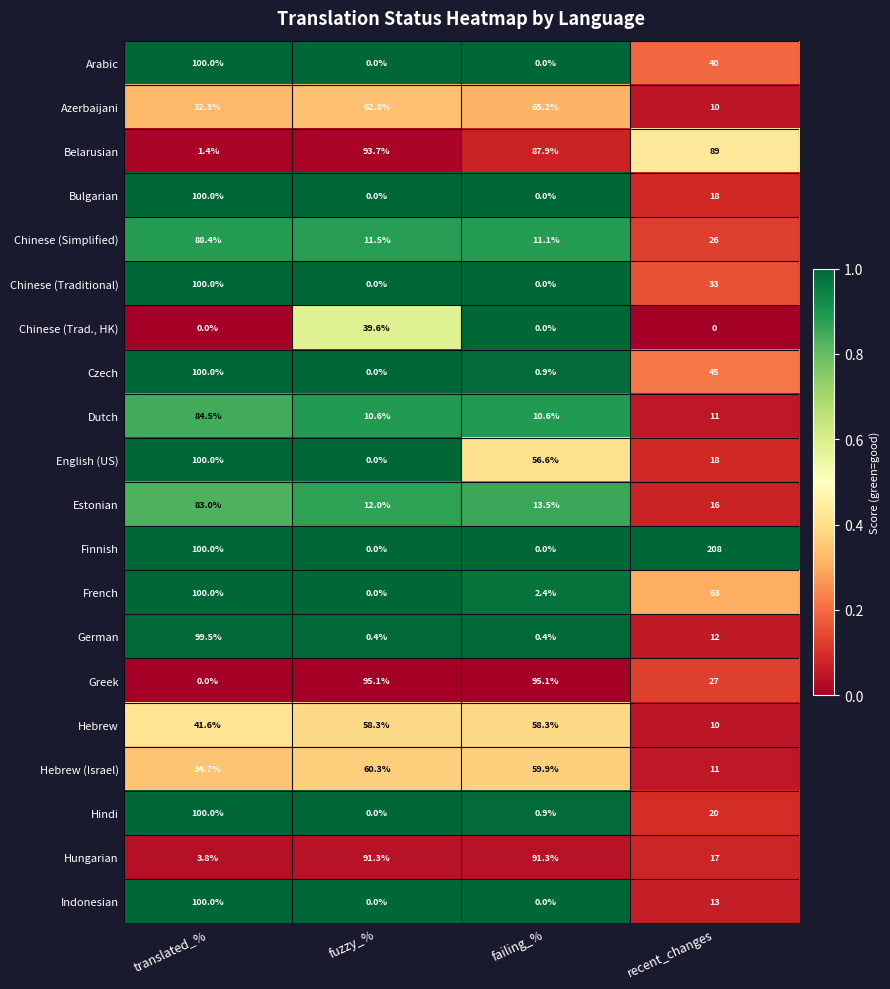

The English (US) series shows 56.6 at failing_%. True or false?

True